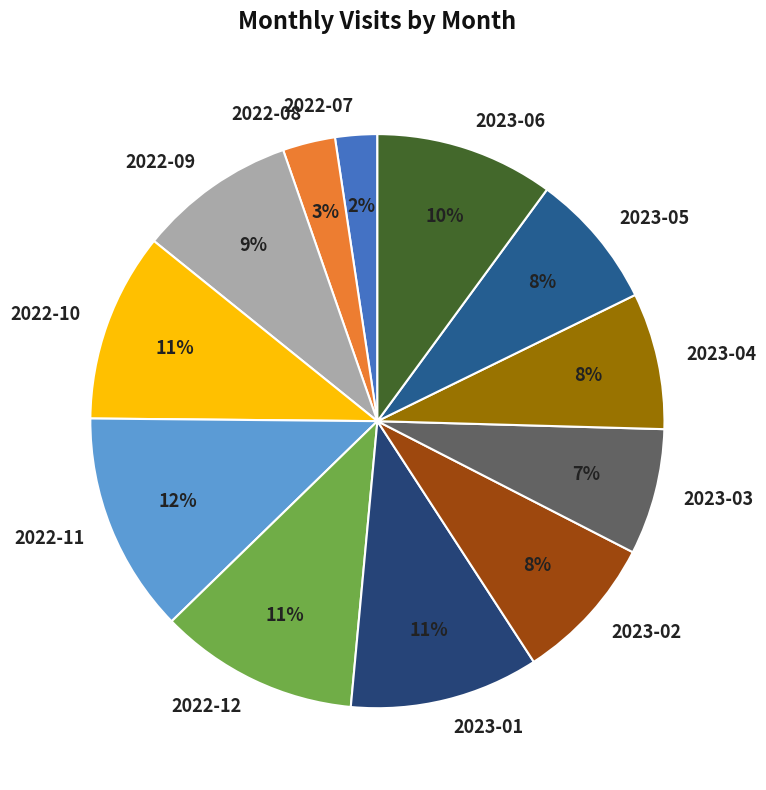

To the nearest percent, what percentage of the pie is 2022-10?

11%